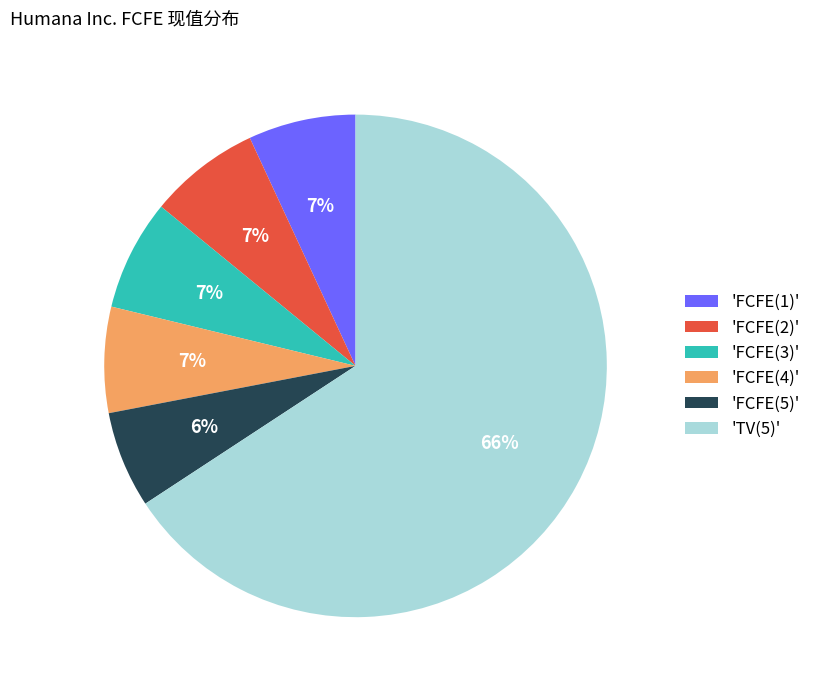

The 'TV(5)' slice represents 66% of the pie. True or false?

True